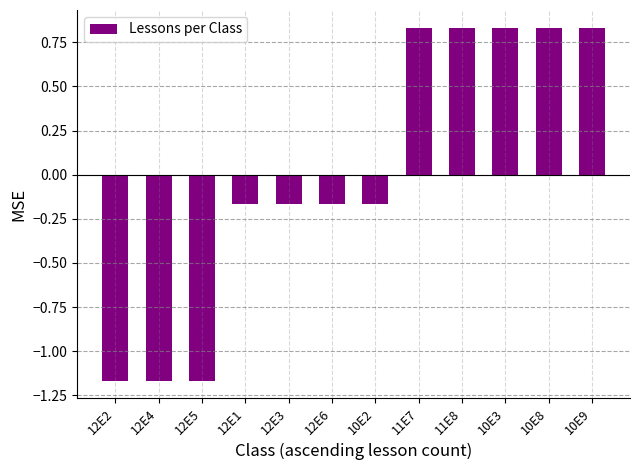

The chart shows a value of 0.5 at 11E8. True or false?

False